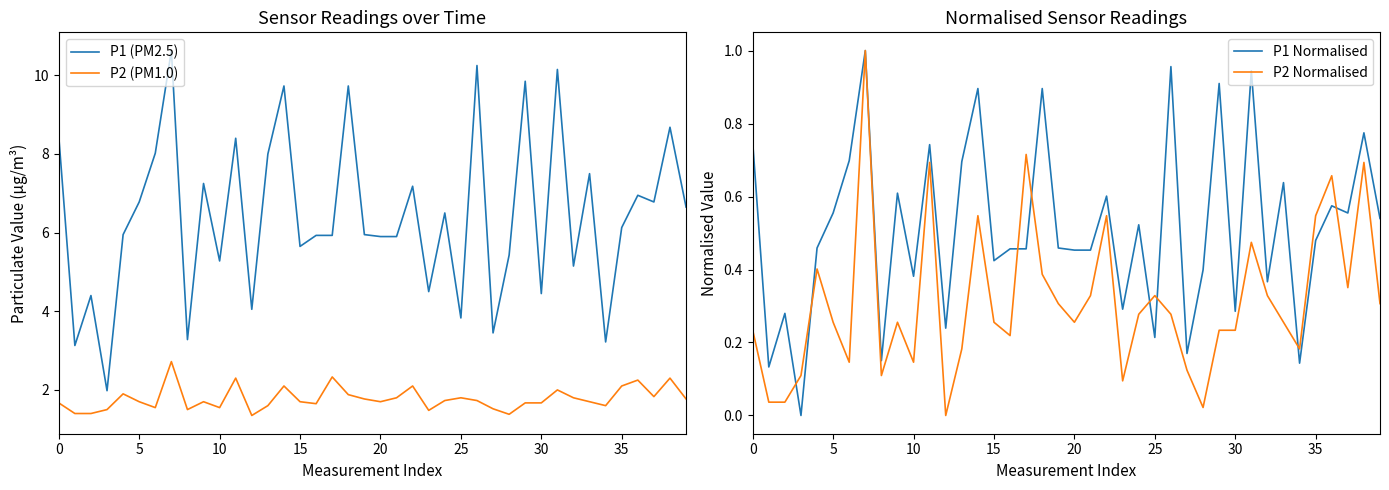

True or false: P1 (PM2.5) has more than 0 interior local peaks.

True